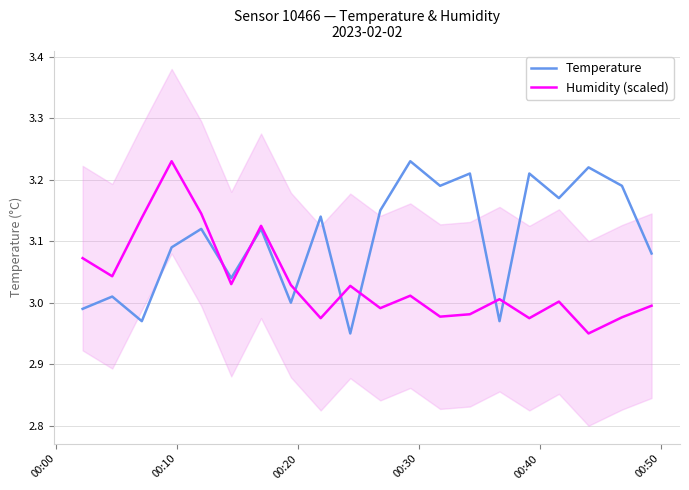

Reading right to left, what are all the values shown in this chart?

Temperature: 3.1	3.2	3.2	3.2	3.2	3.0	3.2	3.2	3.2	3.1	3.0	3.1	3.0	3.1	3.0	3.1	3.1	3.0	3.0	3.0
Humidity (scaled): 3.0	3.0	3.0	3.0	3.0	3.0	3.0	3.0	3.0	3.0	3.0	3.0	3.0	3.1	3.0	3.1	3.2	3.1	3.0	3.1